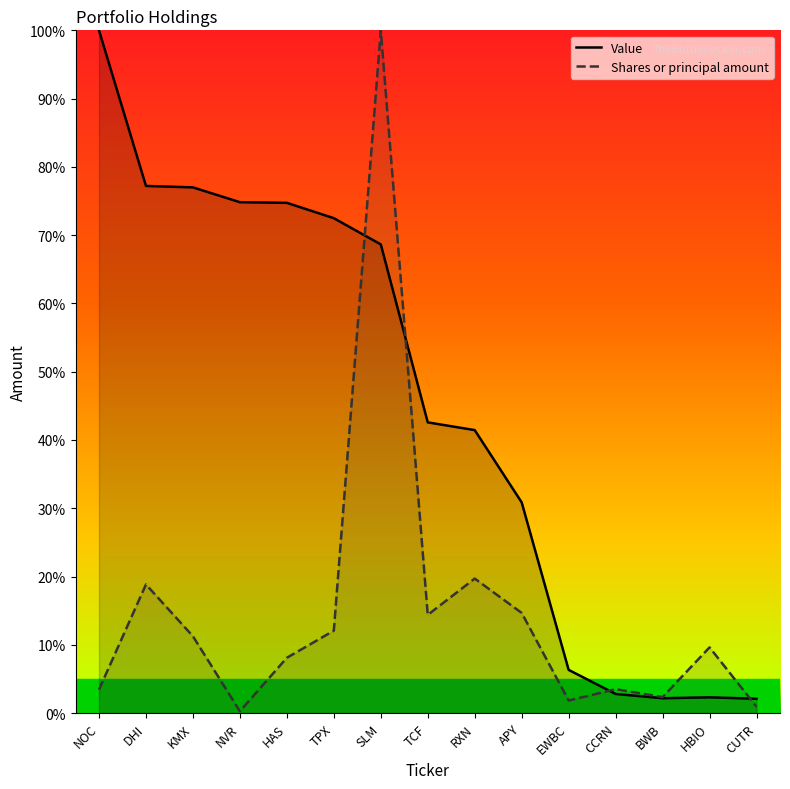

Reading left to right, what are all the values shown in this chart?

Value: NOC=100.0	DHI=77.2	KMX=77.0	NVR=74.8	HAS=74.7	TPX=72.5	SLM=68.6	TCF=42.6	RXN=41.4	APY=30.9	EWBC=6.3	CCRN=2.8	BWB=2.2	HBIO=2.3	CUTR=2.1
Shares or principal amount: NOC=3.4	DHI=18.8	KMX=11.2	NVR=0.3	HAS=8.1	TPX=12.1	SLM=100.0	TCF=14.4	RXN=19.7	APY=14.7	EWBC=1.8	CCRN=3.5	BWB=2.3	HBIO=9.6	CUTR=0.9